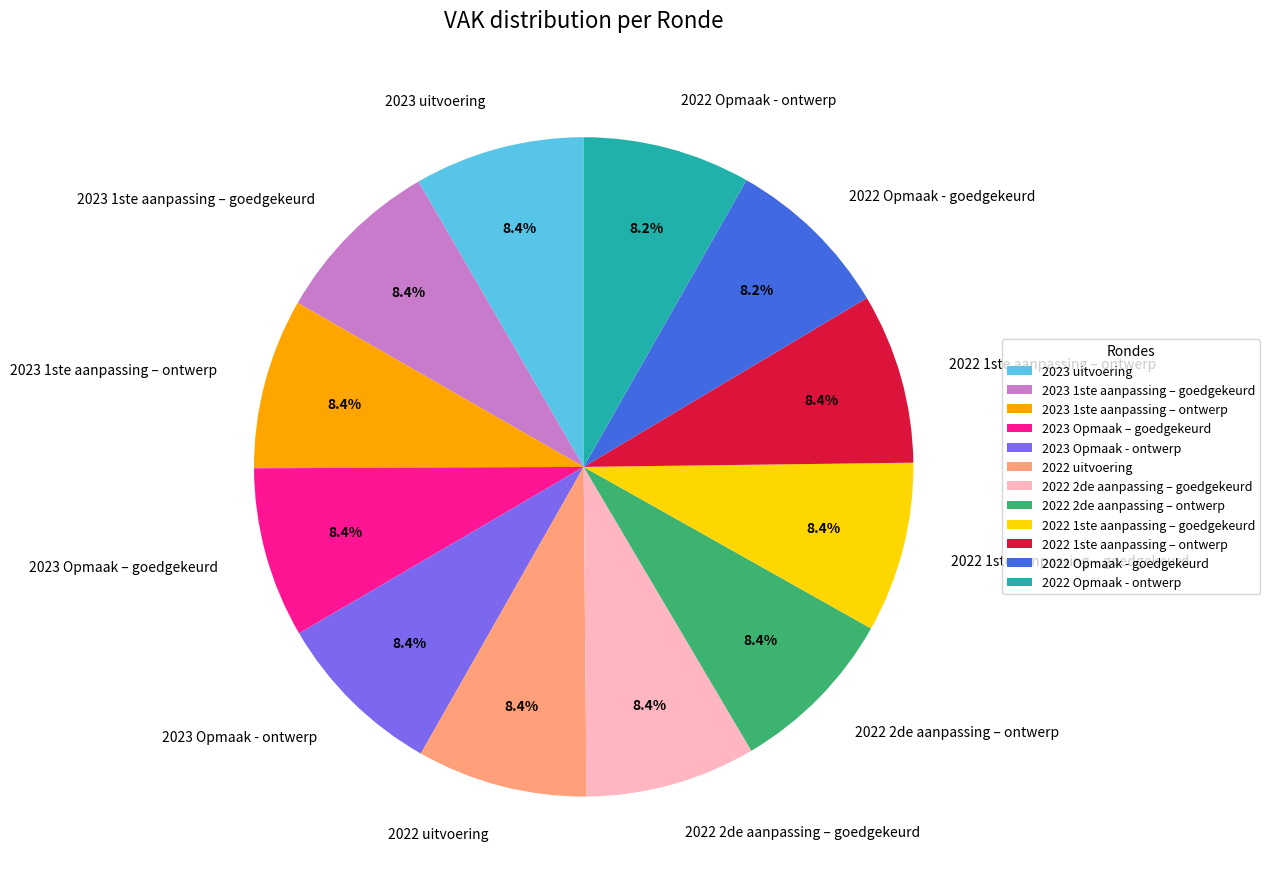

True or false: 2023 Opmaak - ontwerp accounts for 19% of the total.

False